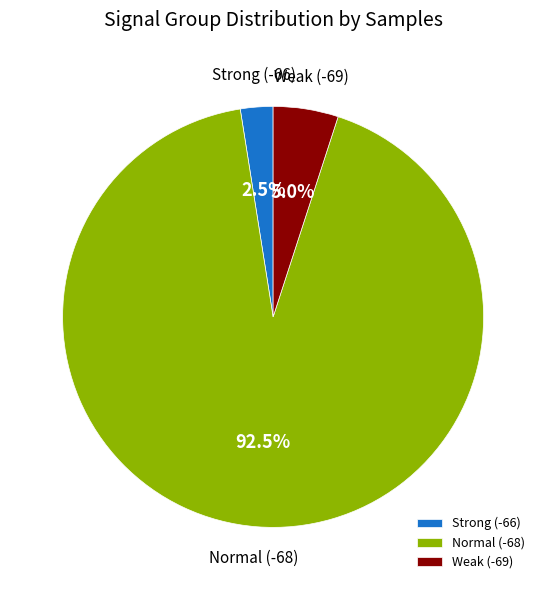

Do Weak (-69) and Strong (-66) together represent more than half of the pie?

No